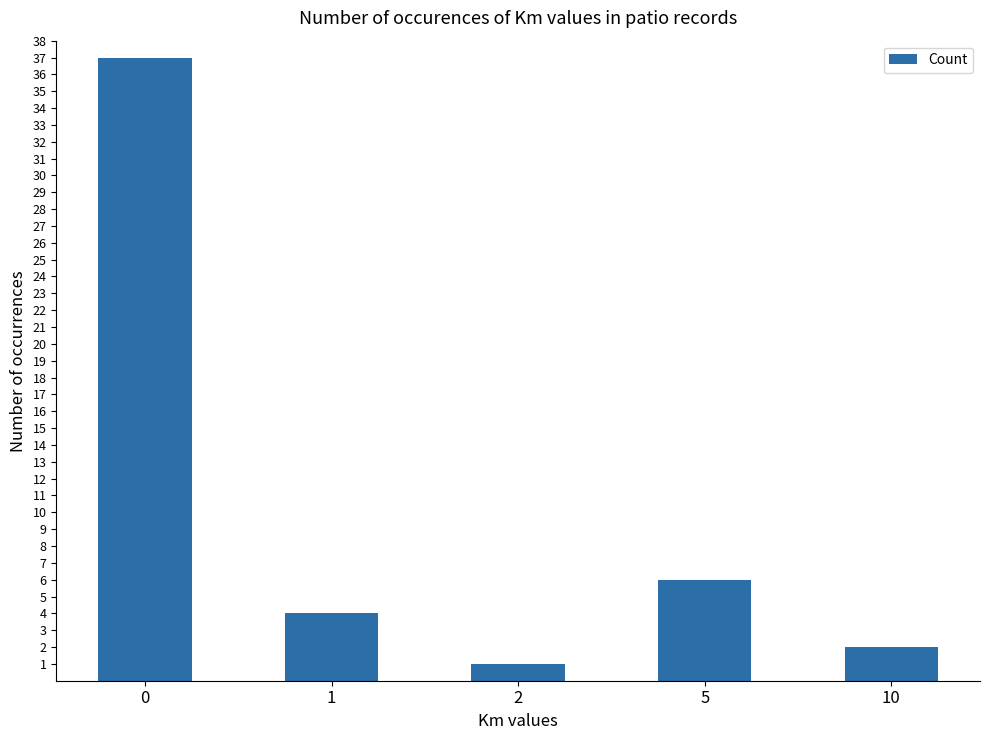

What is the sum of all values?

50